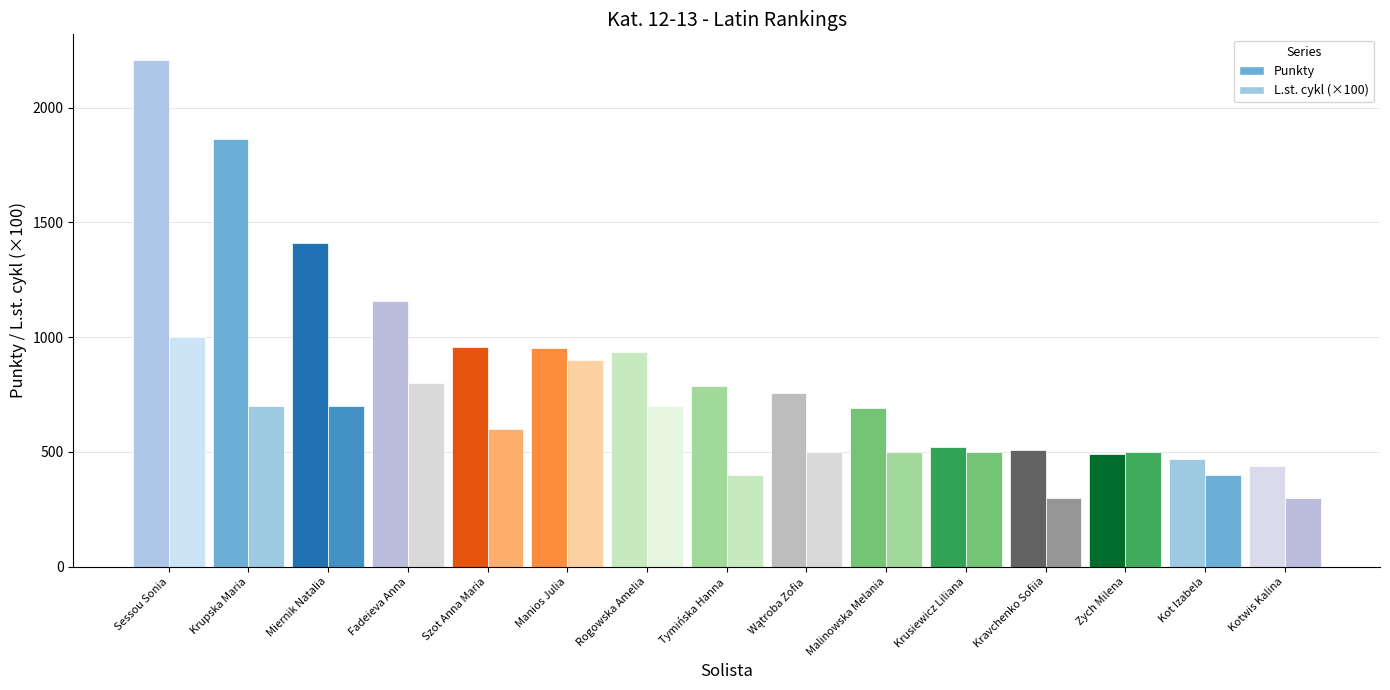

What are all the series names shown in the legend?

L.st. cykl, Punkty